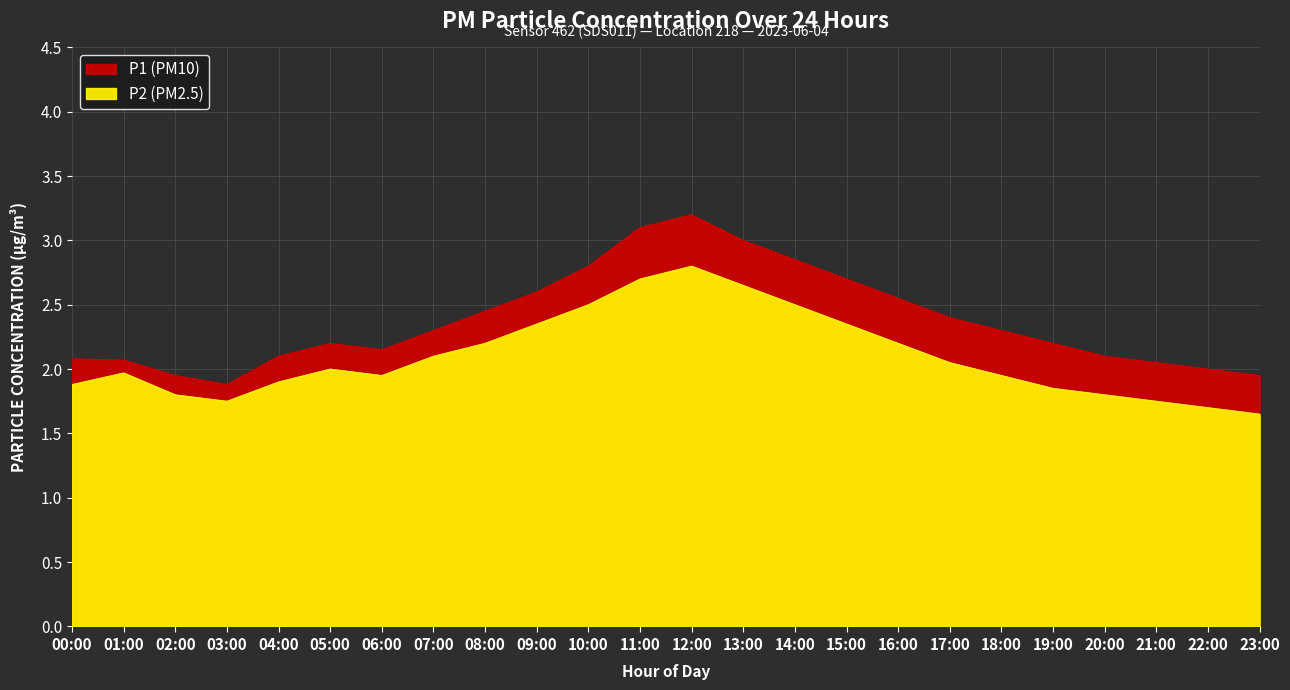

List the series in order of their peak value, highest first.

P1, P2